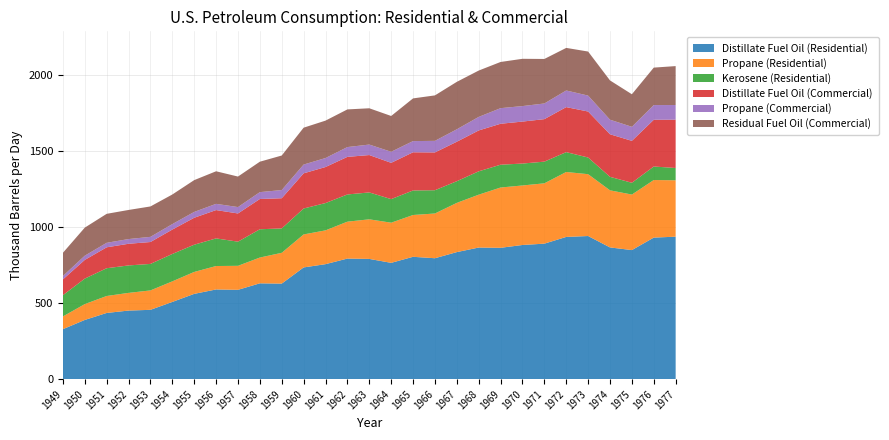

Reading left to right, transcribe all the data shown in this chart.

Distillate Fuel Oil (Residential): 329.2	389.9	435.9	451.6	456.5	508.5	561.6	590.6	588.1	630.9	629.0	735.6	757.0	793.9	791.6	765.7	805.5	796.1	836.4	866.4	864.7	883.3	892.0	936.4	942.3	867.2	849.7	931.9	938.0
Propane (Residential): 83.9	104.2	111.7	116.5	127.8	135.4	144.4	154.2	158.0	169.7	202.8	217.1	222.5	242.9	260.6	264.3	275.2	294.5	324.1	348.0	396.9	391.8	397.1	427.4	407.0	375.8	365.5	379.0	371.2
Kerosene (Residential): 139.7	167.8	182.7	180.6	174.4	180.3	179.3	181.7	158.9	186.1	160.5	170.7	179.6	179.0	177.0	155.2	161.5	153.1	142.6	153.7	150.1	144.2	142.6	130.6	109.7	88.8	77.6	88.9	80.9
Distillate Fuel Oil (Commercial): 103.9	123.1	137.7	142.6	144.2	160.6	177.3	186.5	185.7	199.2	198.6	231.5	237.2	247.4	246.1	238.8	251.4	248.8	259.8	269.1	269.5	276.3	279.7	296.3	302.7	280.1	275.9	307.7	318.0
Propane (Commercial): 22.3	27.7	29.7	31.0	34.0	36.0	38.4	41.0	42.0	45.1	53.9	57.7	59.2	64.5	69.0	72.7	73.6	76.1	81.8	89.1	102.6	102.0	103.1	109.5	104.8	95.9	92.5	96.7	96.4
Residual Fuel Oil (Commercial): 152.8	184.7	190.7	191.5	200.1	194.9	209.4	214.3	200.8	200.3	227.3	242.7	246.2	247.9	238.8	235.7	281.0	299.3	312.3	305.1	304.0	311.2	293.0	280.3	290.0	258.5	214.3	246.6	256.2